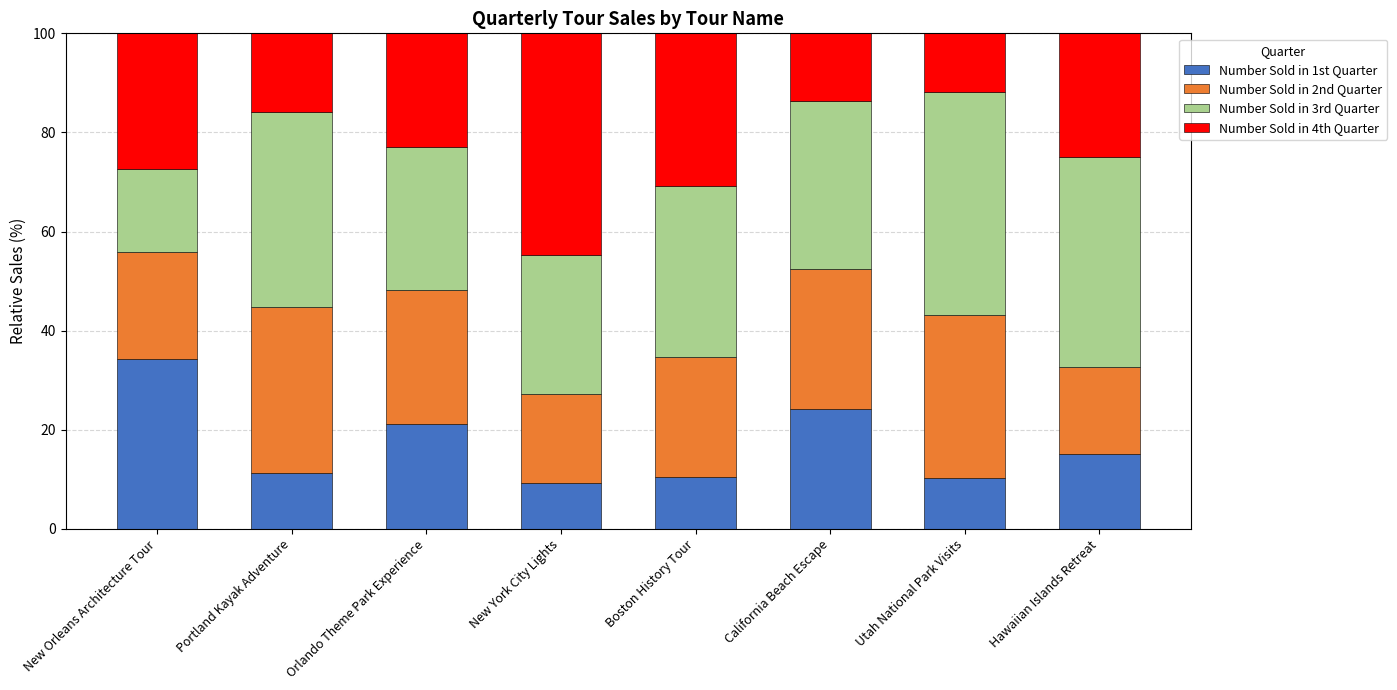

The value of Number Sold in 1st Quarter at New York City Lights is 9.2. True or false?

True